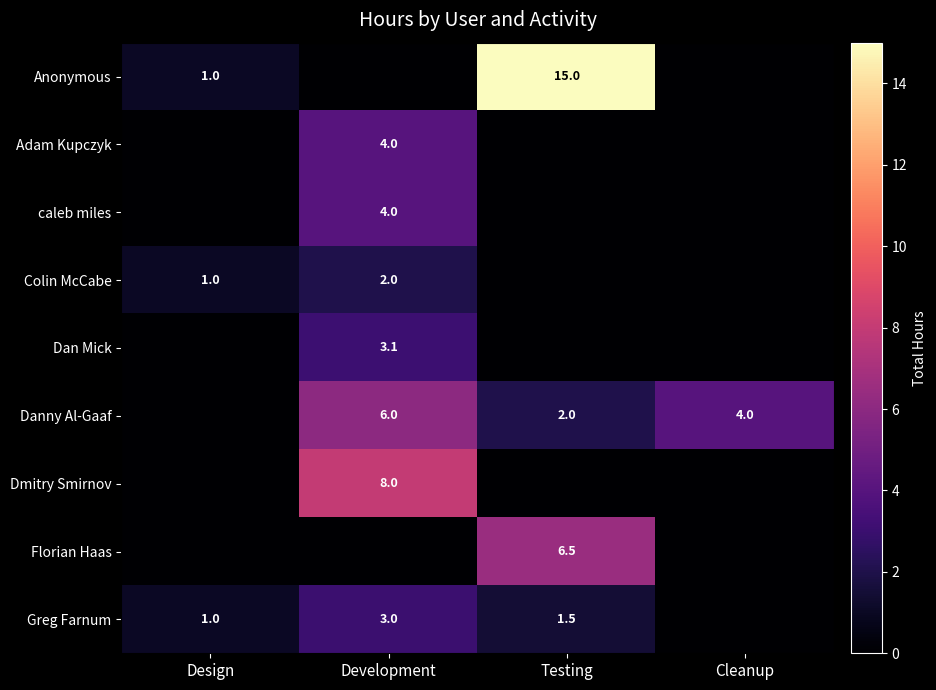

How many distinct data groups are displayed?

9